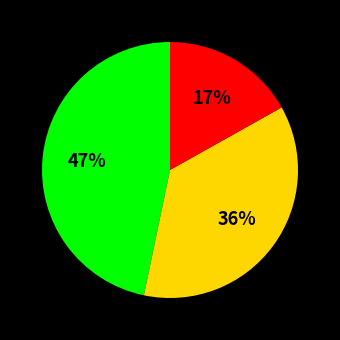

Is there any slice that represents more than half of the pie?

No